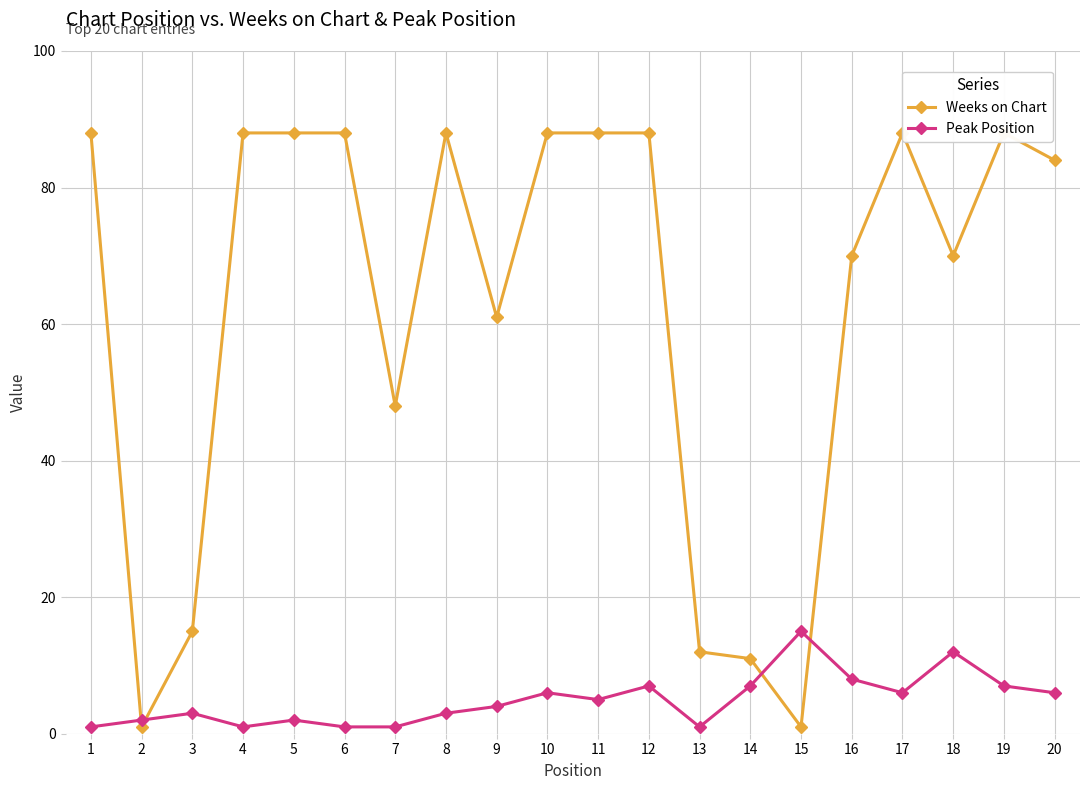

How many times do Weeks on Chart and Peak Position cross each other?

4